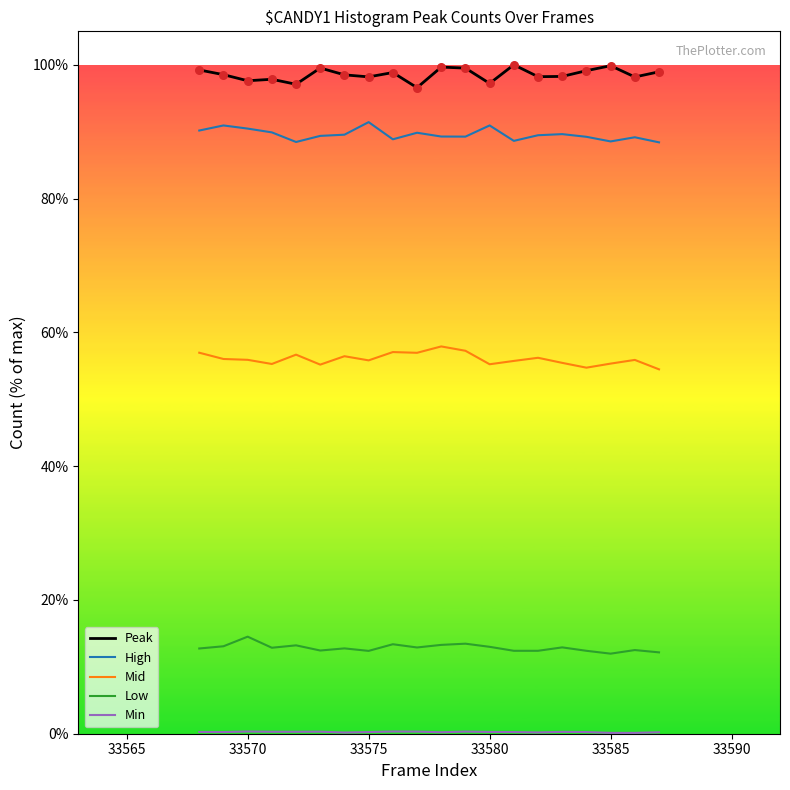

True or false: Low and High cross at least once.

False